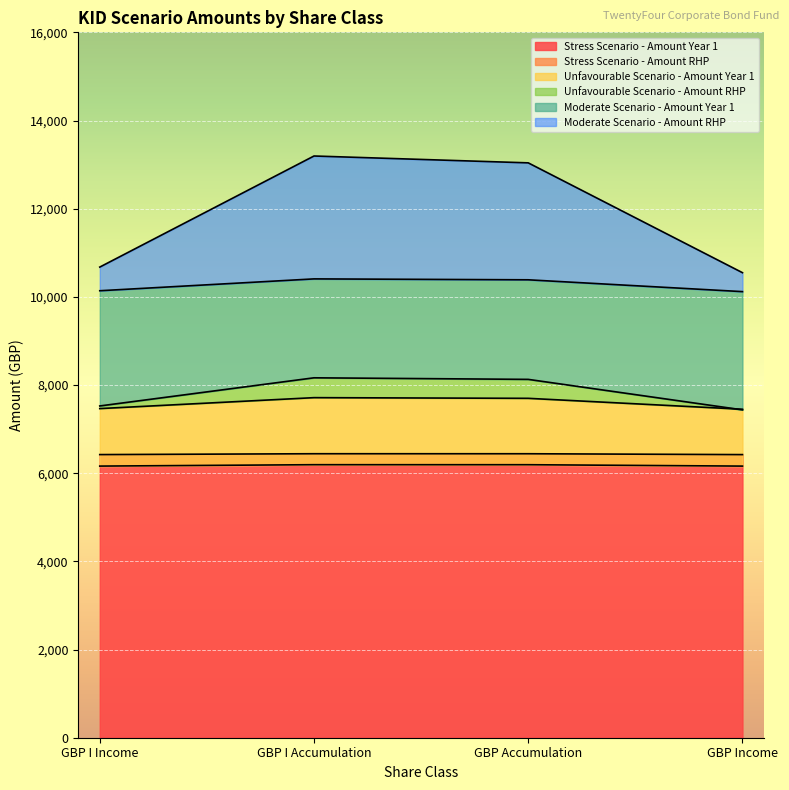

What position from the left is GBP I Accumulation?

2